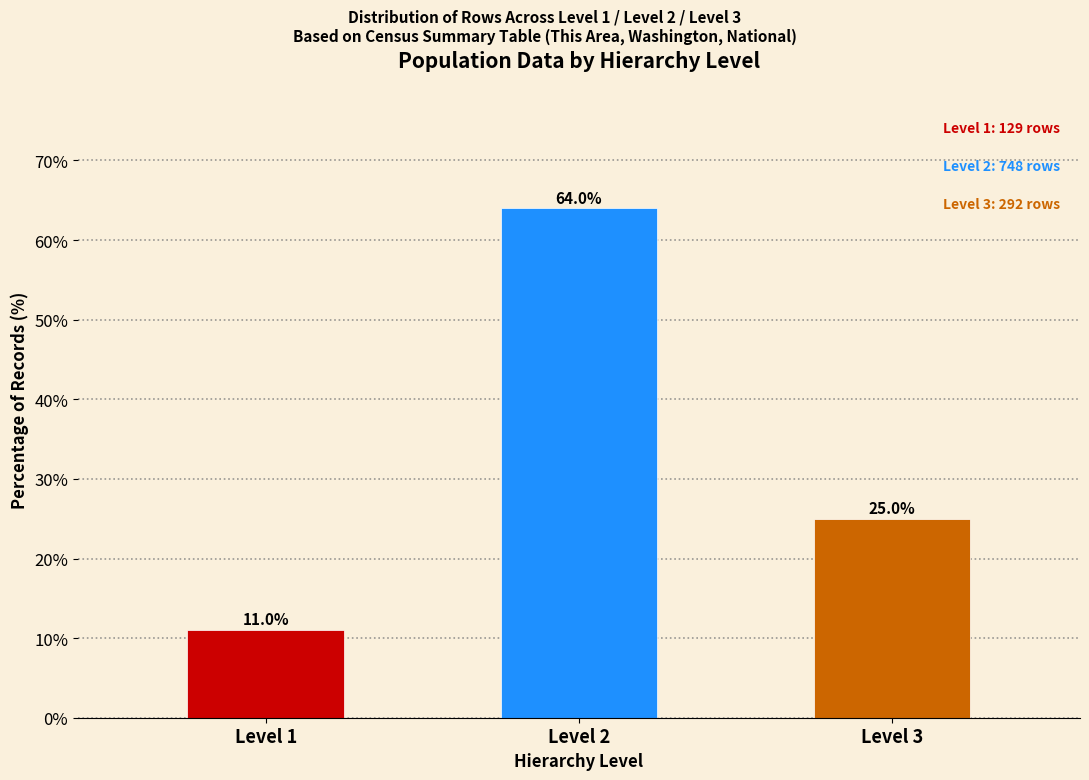

Reading left to right, transcribe all the data shown in this chart.

Level 1=11.0	Level 2=64.0	Level 3=25.0